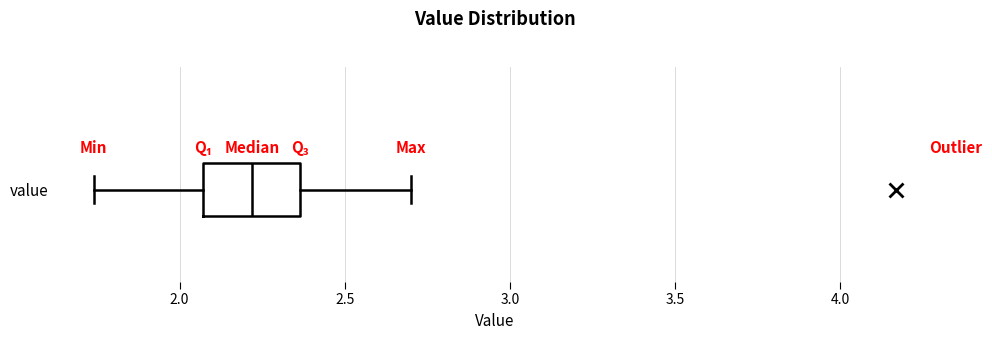

Transcribe this box plot: give where the median line is, the range the box spans, and where the two whiskers end, as read against the x-axis. The values are not printed on the chart, so give them approximately, as read against the axis.

median 2.20, box 2.05 to 2.35, whiskers 1.75 to 2.70